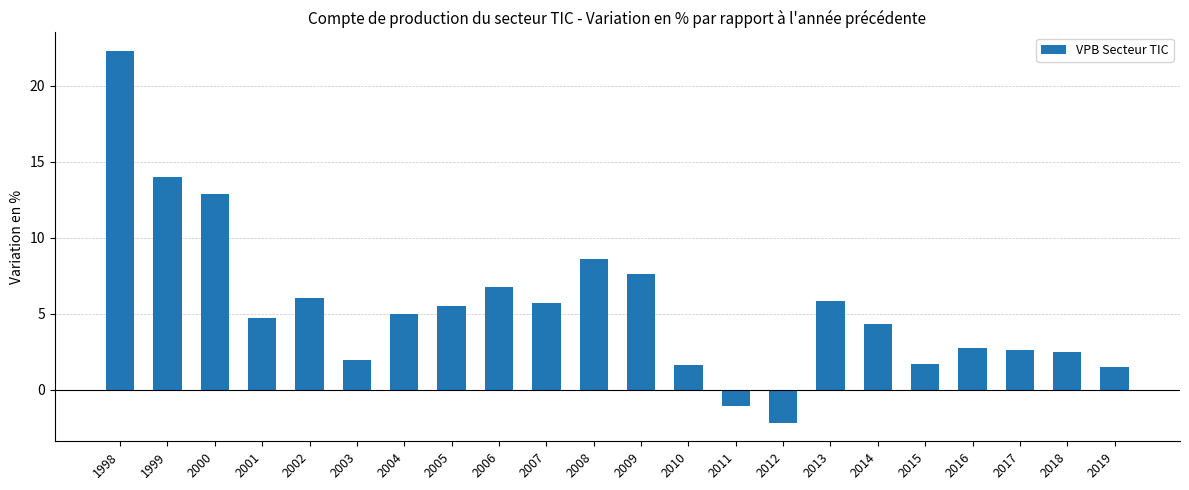

Does the chart contain stacked bars?

No